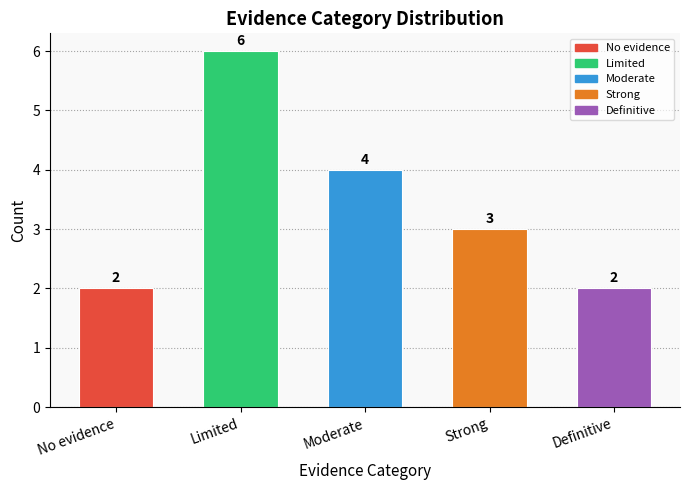

What is the average value?

3